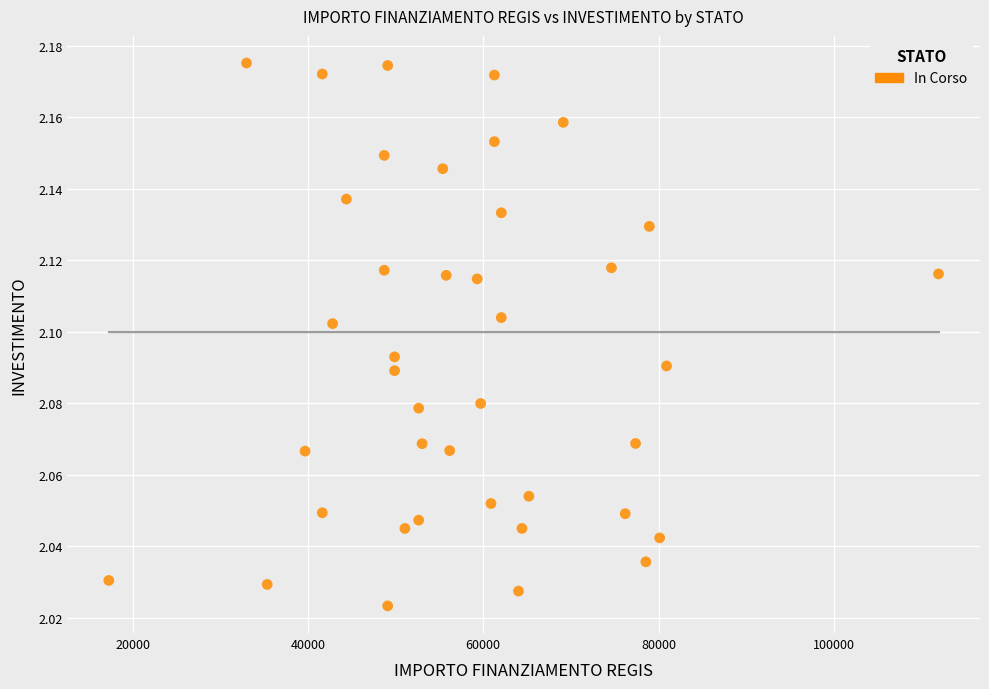

What is the range of X values (max minus min)?

94665.7